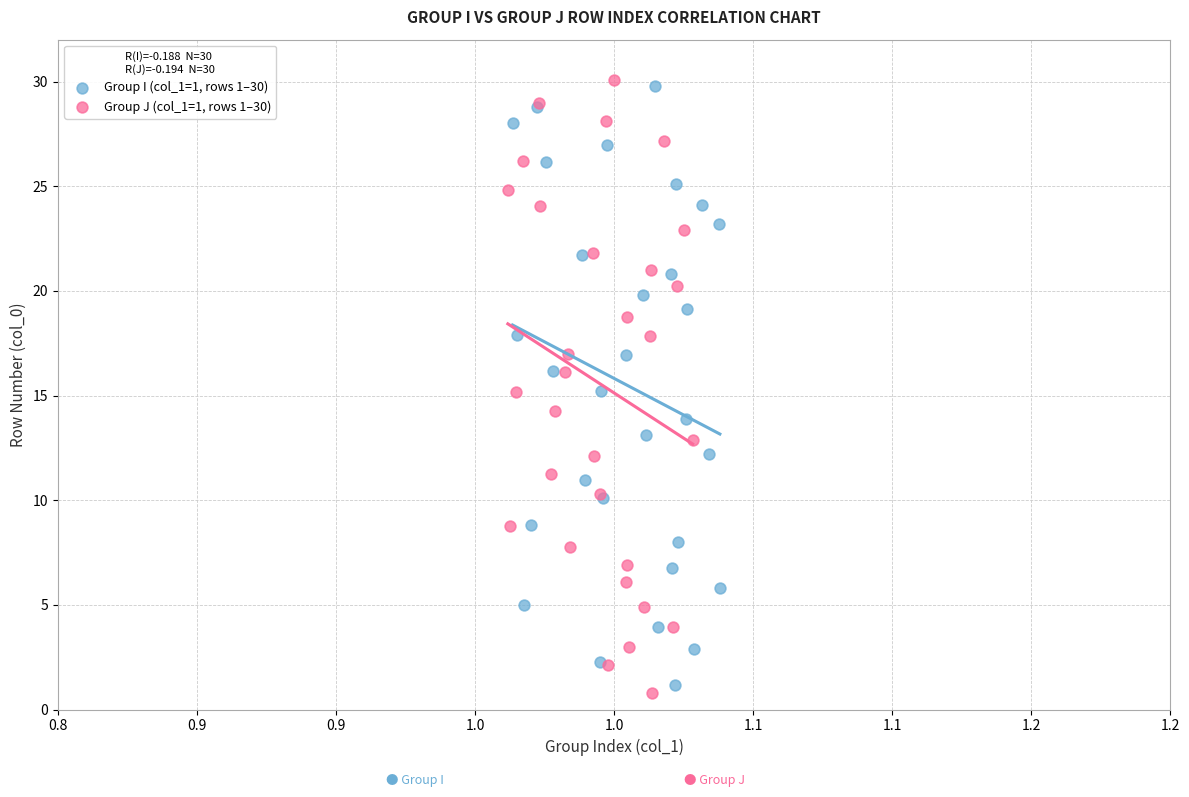

Which series has the widest spread of Y values?

Group J (col_1=1, rows 1–30)